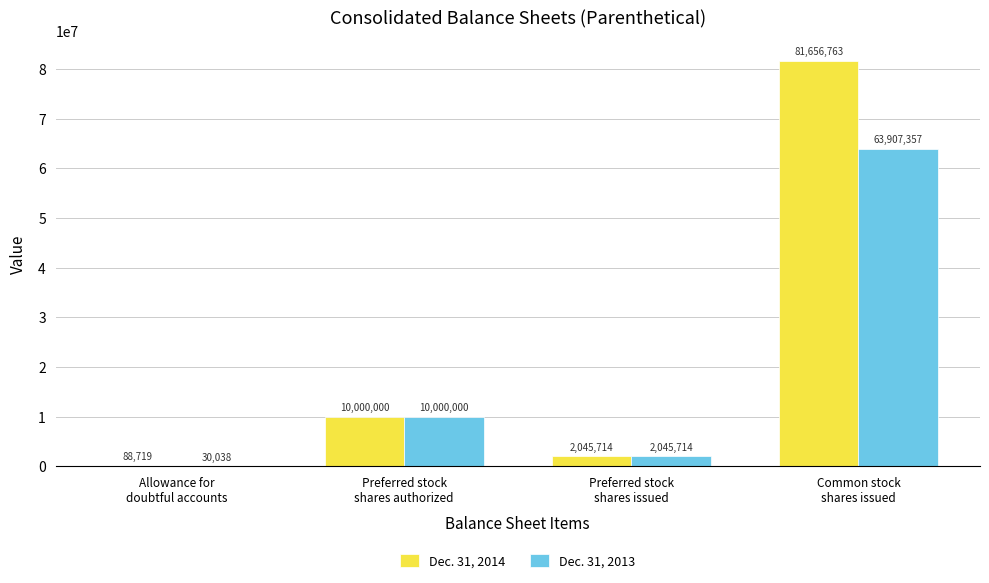

Reading left to right, what are all the values shown in this chart?

Dec. 31, 2014: Allowance for
doubtful accounts=88719	Preferred stock
shares authorized=10000000	Preferred stock
shares issued=2045714	Common stock
shares issued=81656763
Dec. 31, 2013: Allowance for
doubtful accounts=30038	Preferred stock
shares authorized=10000000	Preferred stock
shares issued=2045714	Common stock
shares issued=63907357